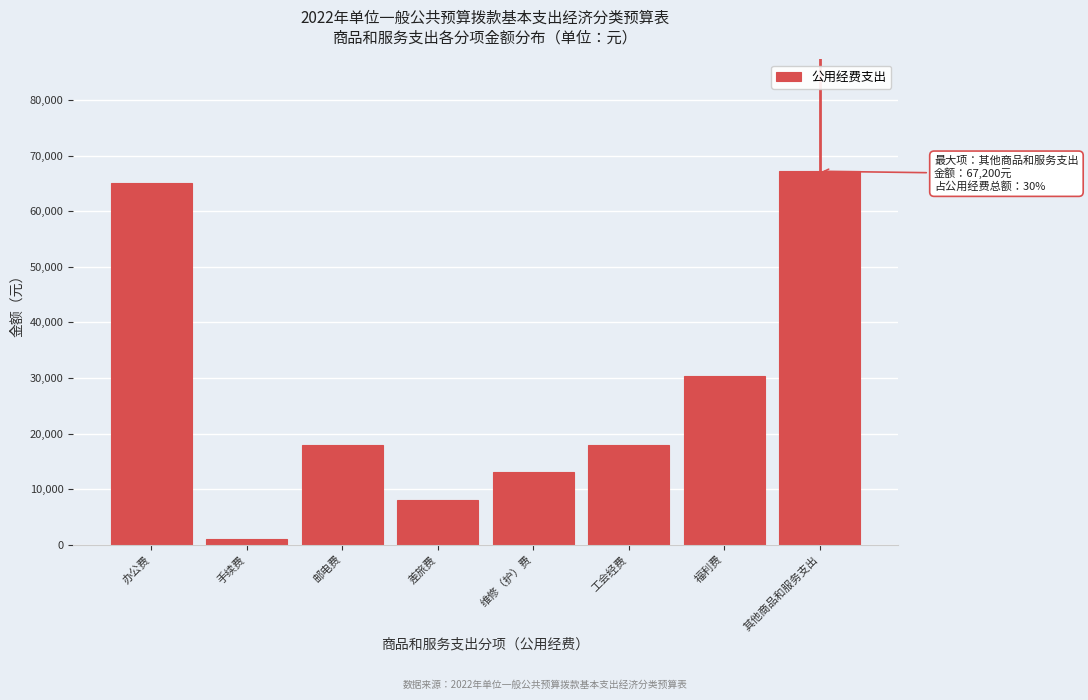

Reading left to right, what are all the values shown in this chart?

办公费=65000	手续费=1000	邮电费=18000	差旅费=8000	维修（护）费=13000	工会经费=18000	福利费=30300	其他商品和服务支出=67200